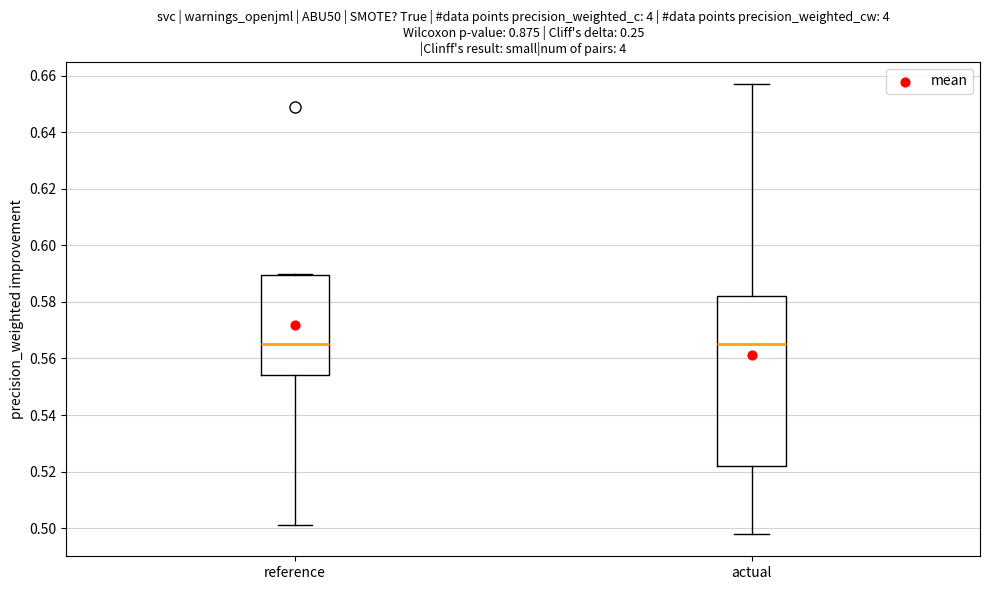

Reading left to right, read every box against the y-axis: the position of its median line, the range the box covers, and the ends of its whiskers. The values are not printed on the chart, so give them approximately, as read against the axis.

reference: median 0.566, box 0.554 to 0.590, whiskers 0.502 to 0.590
actual: median 0.566, box 0.522 to 0.582, whiskers 0.498 to 0.658